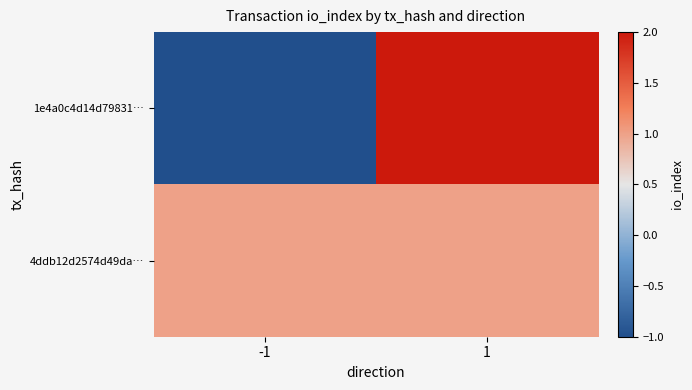

Reading left to right, list all the values displayed in this chart.

1e4a0c4d14d79831…: -1=-1	1=2
4ddb12d2574d49da…: -1=1	1=1